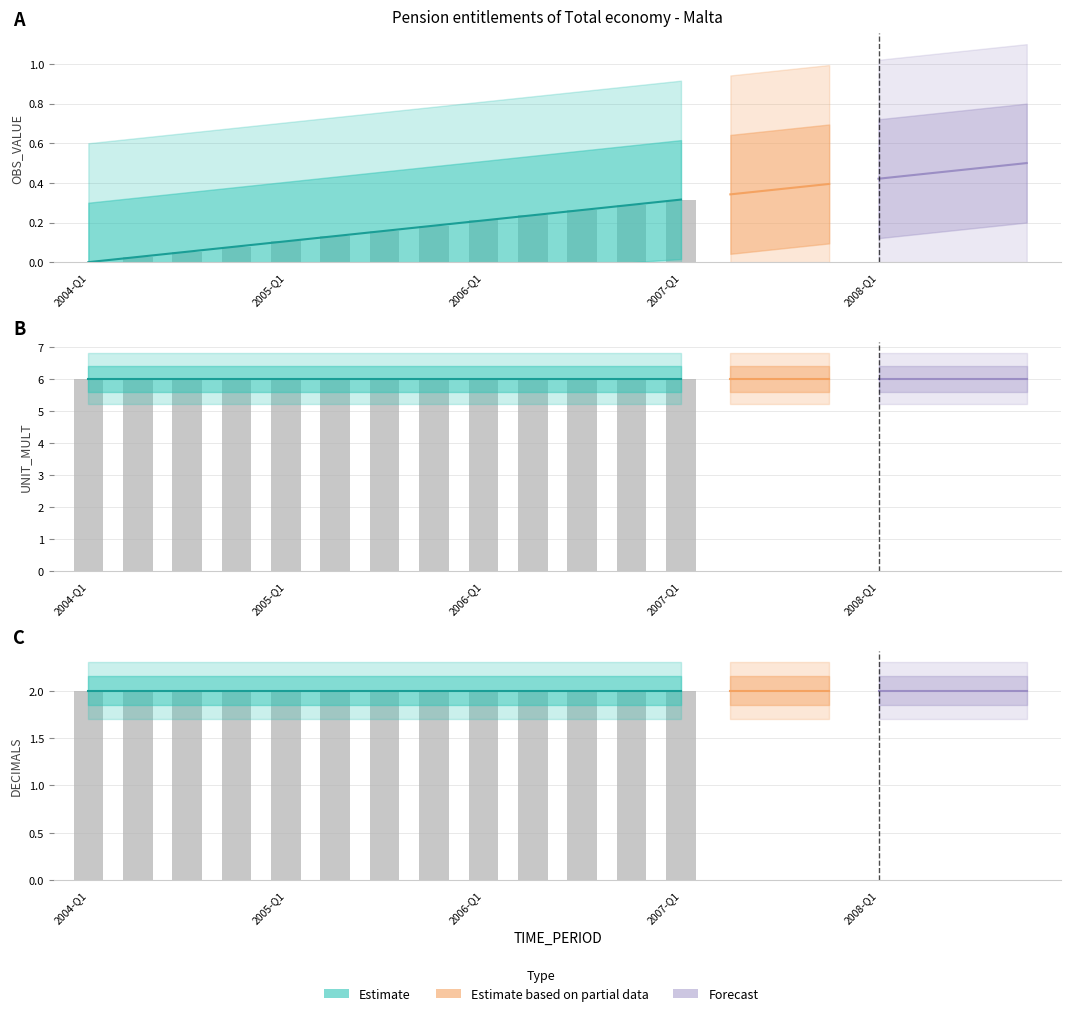

Between 2005-Q3 and 2008-Q3, which series saw the biggest shift?

OBS_VALUE